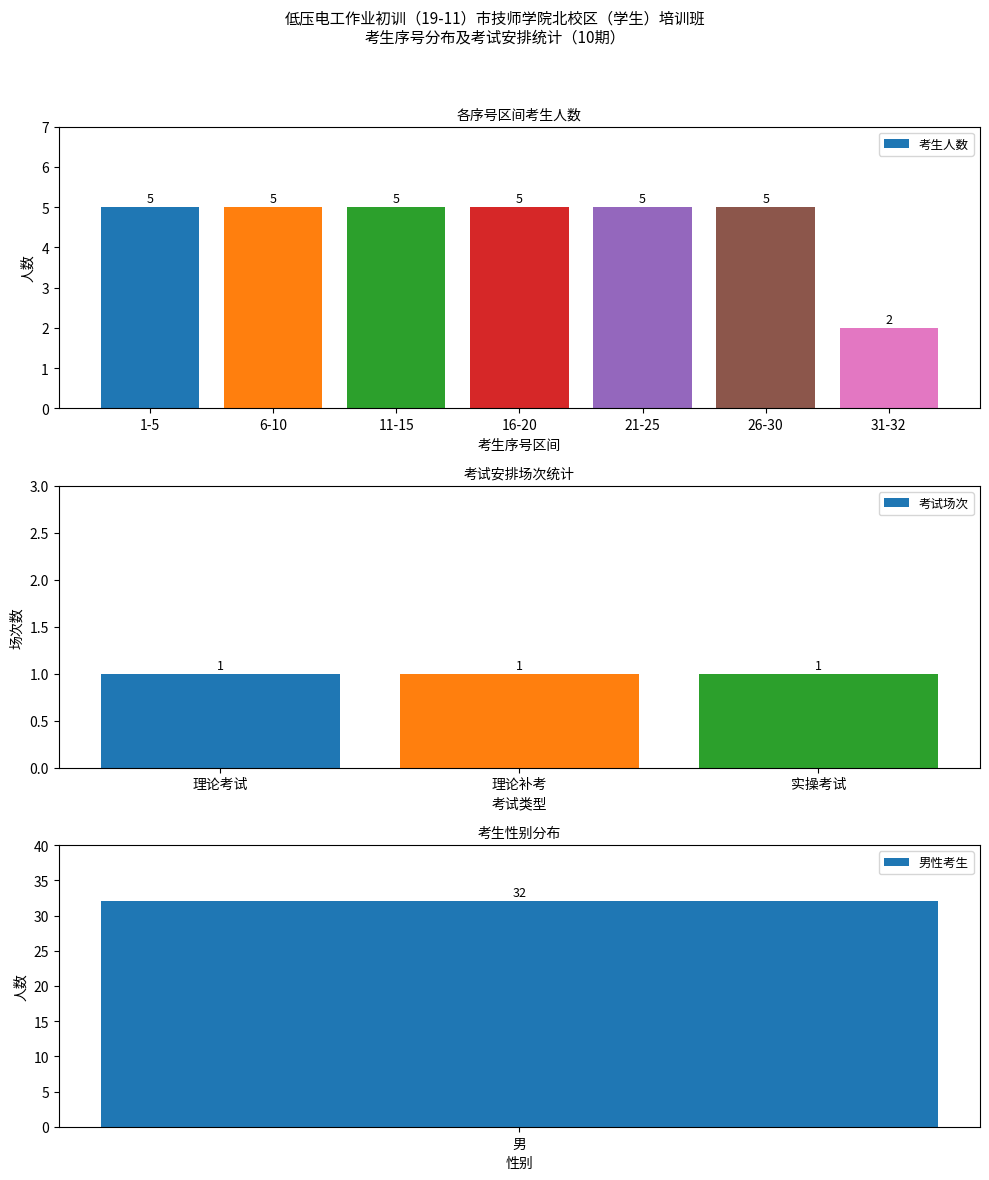

True or false: 考生人数 has a value of 5 at 6-10.

True